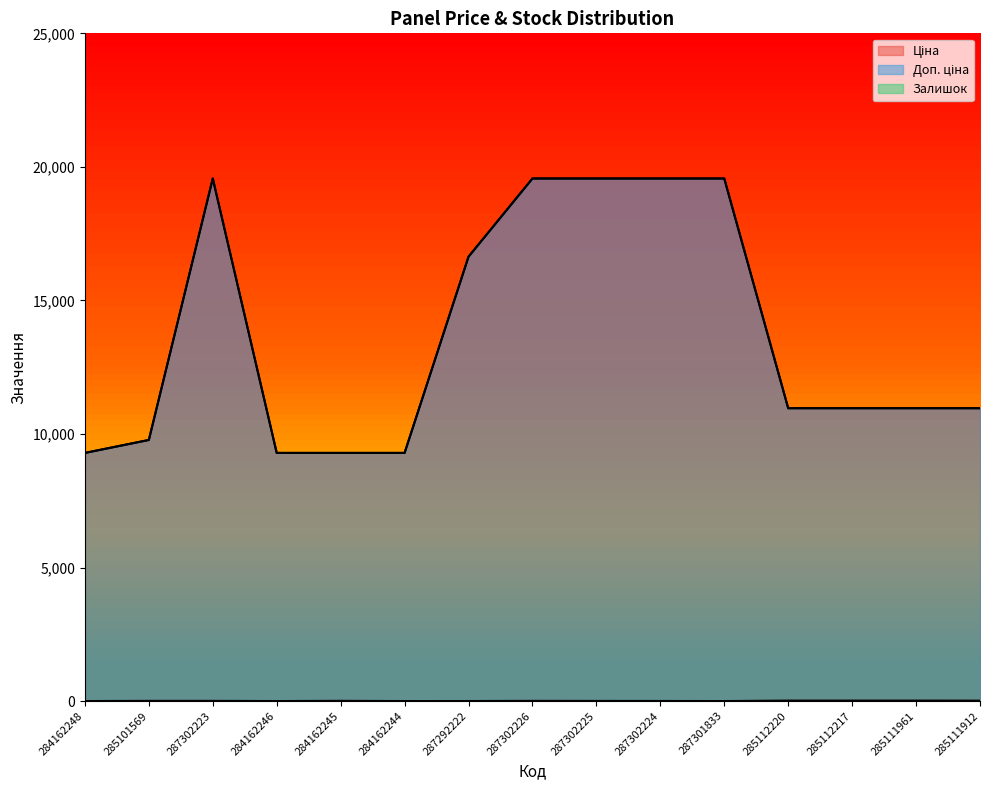

What is the highest value of the Доп. ціна series?

19564.9